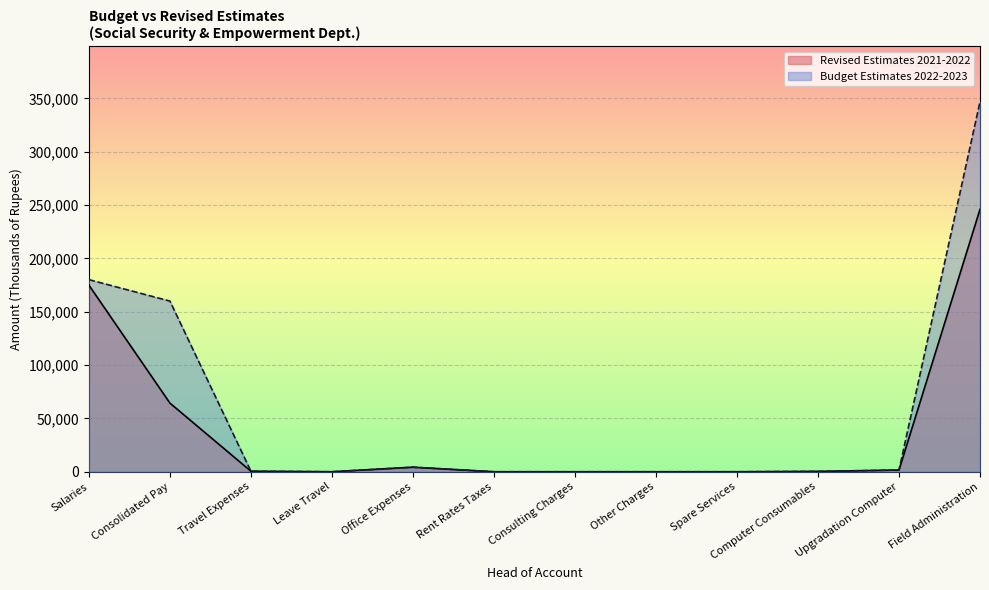

Which label corresponds to the smallest value in the chart?

Leave Travel